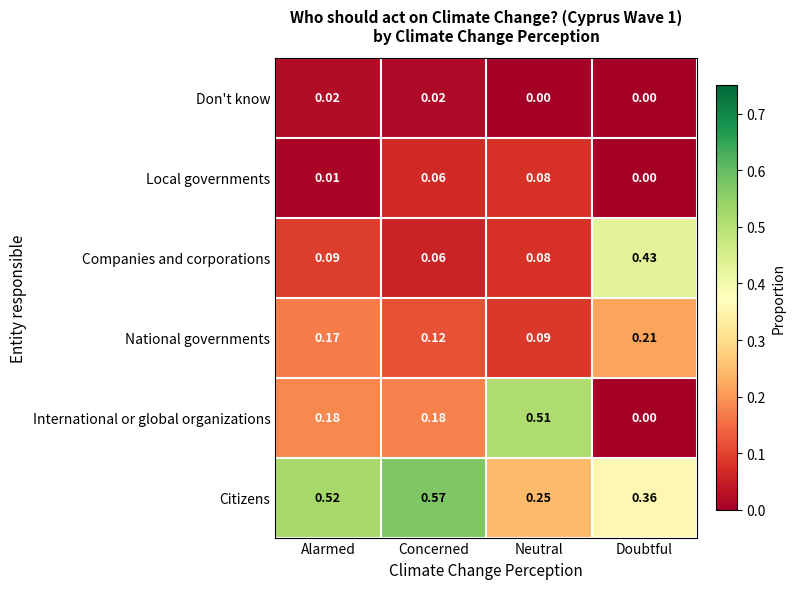

Which series has the largest range (max minus min)?

International or global organizations